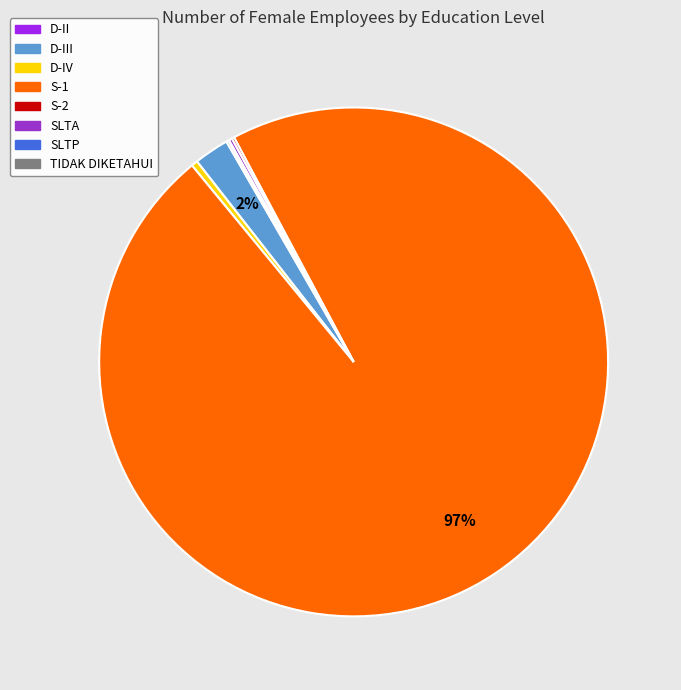

The S-1 slice represents 97% of the pie. True or false?

True